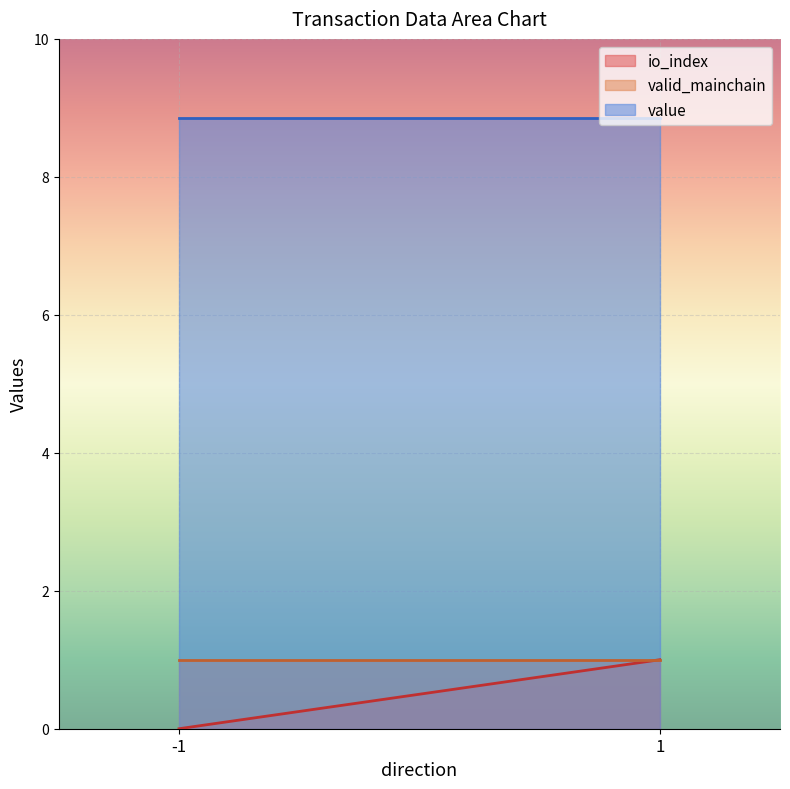

Is it true that value equals 8.9 at 1?

True